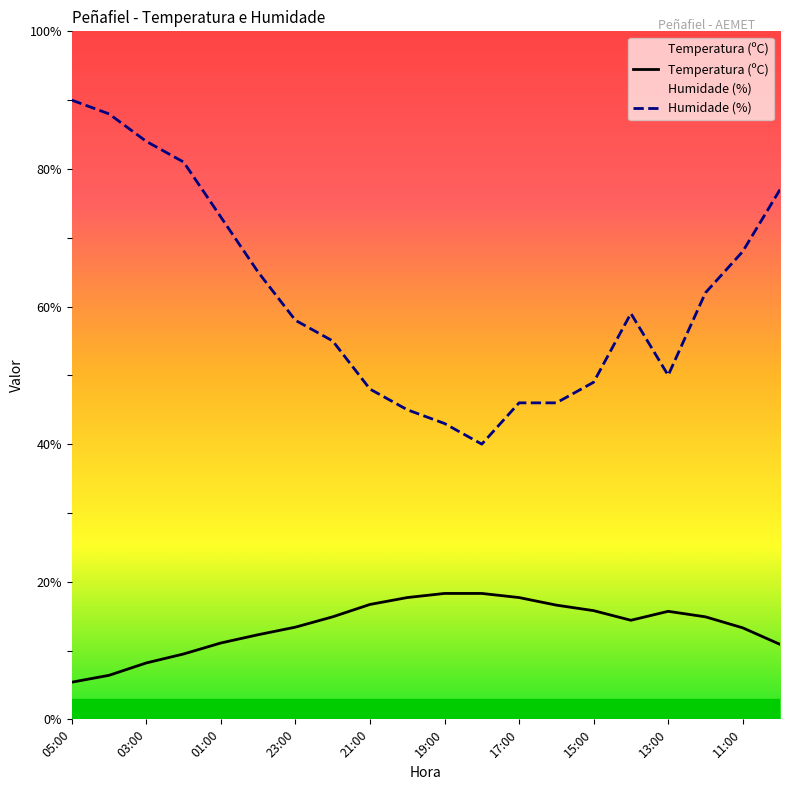

Reading right to left, list all the values displayed in this chart.

Temperatura (ºC): 10.9	13.3	14.9	15.7	14.4	15.8	16.6	17.7	18.3	18.3	17.7	16.7	14.9	13.4	12.3	11.1	9.5	8.2	6.4	5.4
Humidade (%): 77.0	68.0	62.0	50.0	59.0	49.0	46.0	46.0	40.0	43.0	45.0	48.0	55.0	58.0	65.0	73.0	81.0	84.0	88.0	90.0